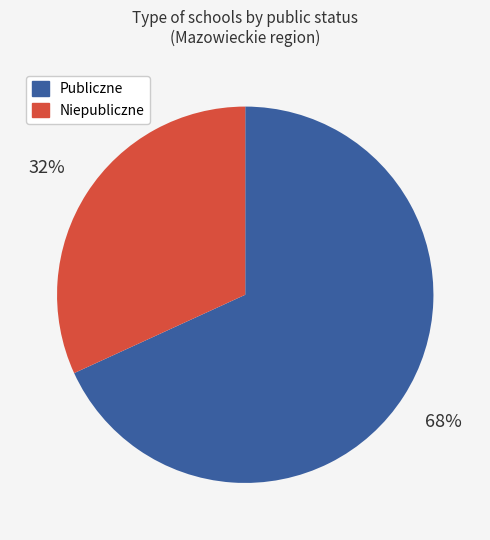

True or false: Publiczne accounts for 61% of the total.

False